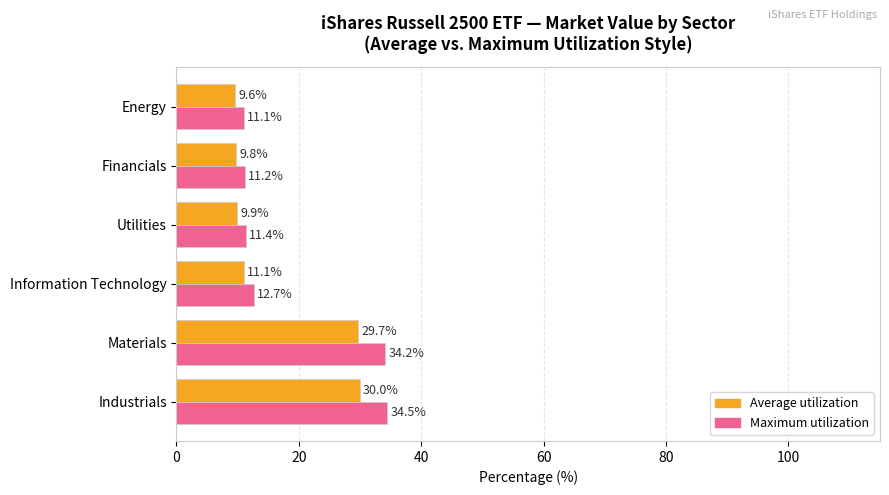

Where is Maximum utilization nearest to the value 22?

Information Technology